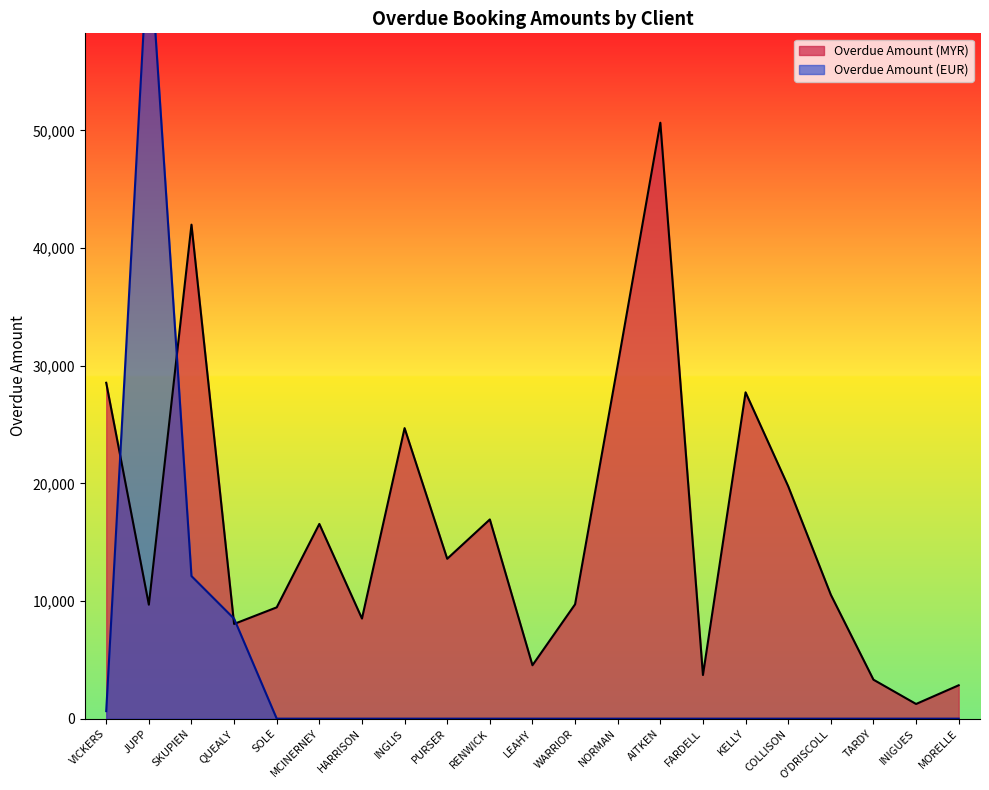

The Overdue Amount (MYR) series shows 39296.7 at INGLIS. True or false?

False